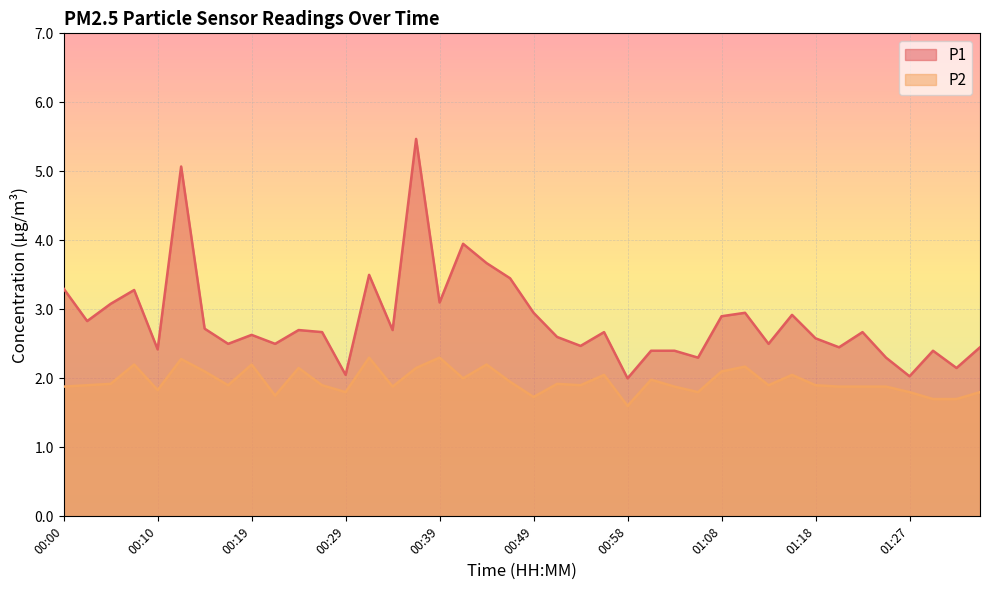

Rank the series at 00:34 from lowest to highest value.

P2, P1